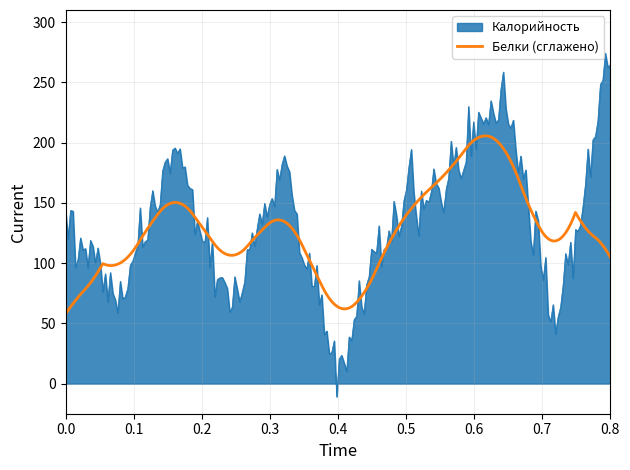

How many lines are shown in the chart?

2